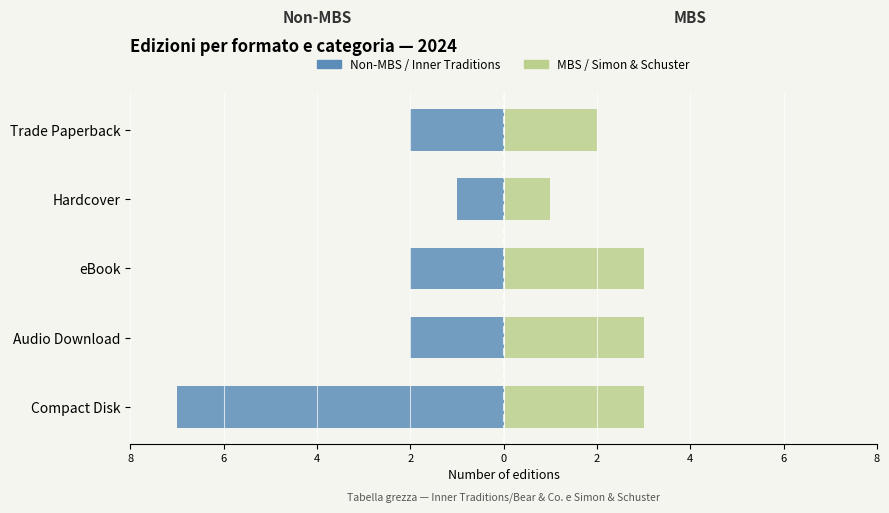

How many groups of bars are there?

5